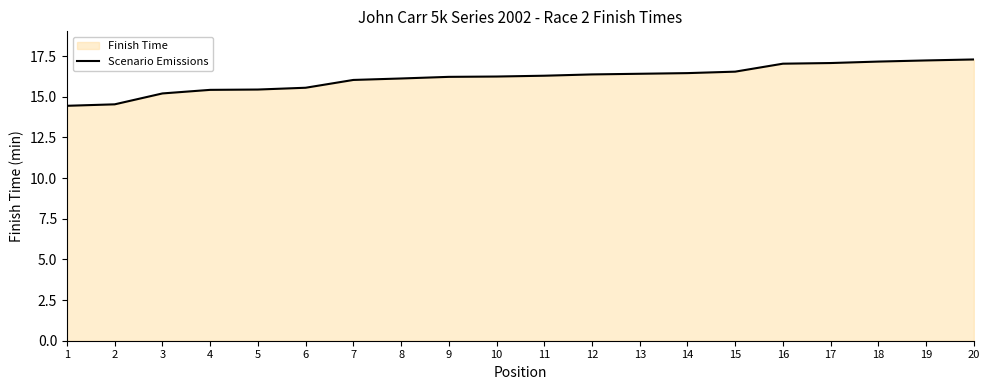

How many values exceed 16?

14